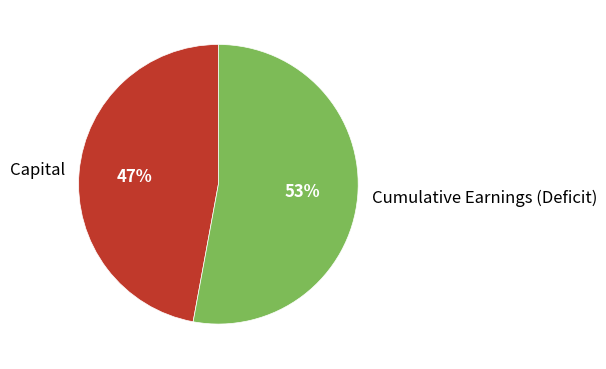

Rank the categories by value from highest to lowest.

Cumulative Earnings (Deficit), Capital